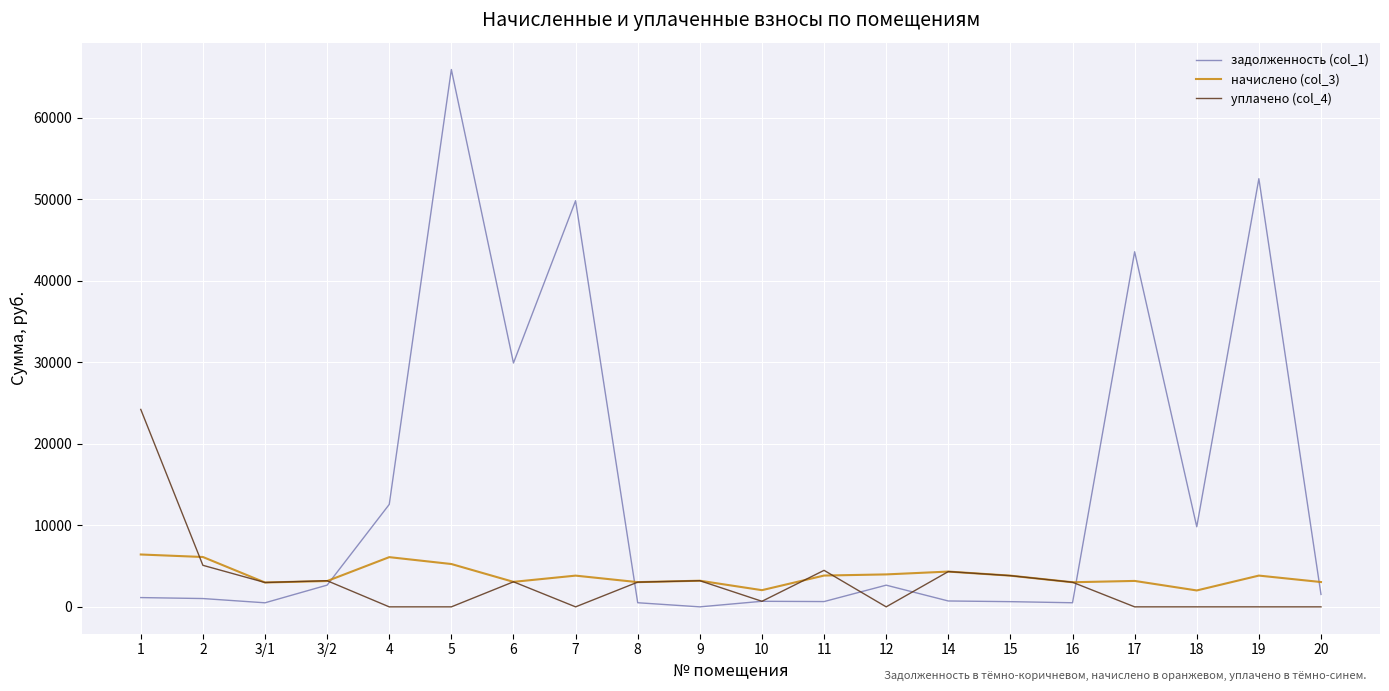

What are all the series names shown in the legend?

задолженность (col_1), начислено (col_3), уплачено (col_4)